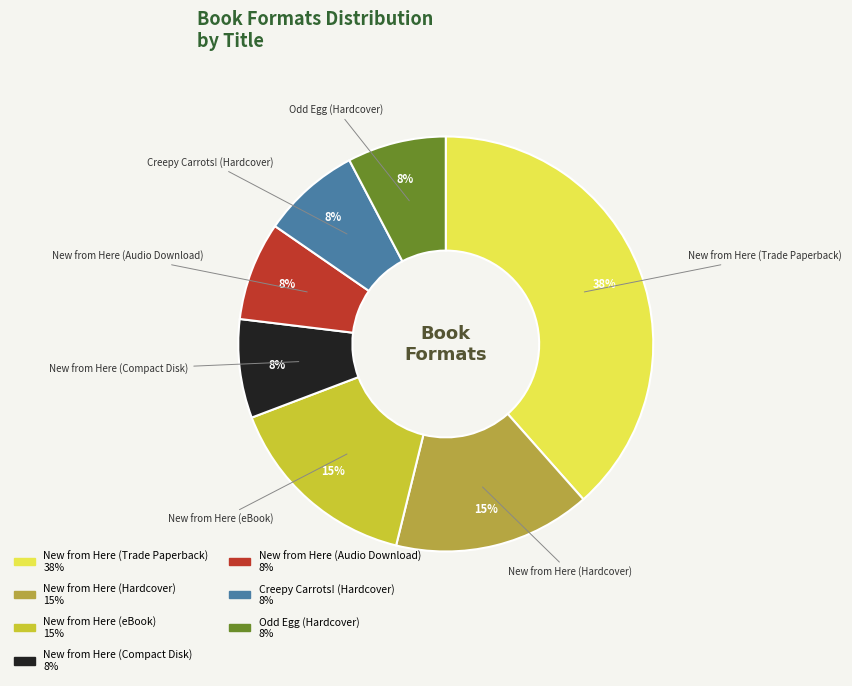

The New from Here (Audio Download) slice represents 8% of the pie. True or false?

True